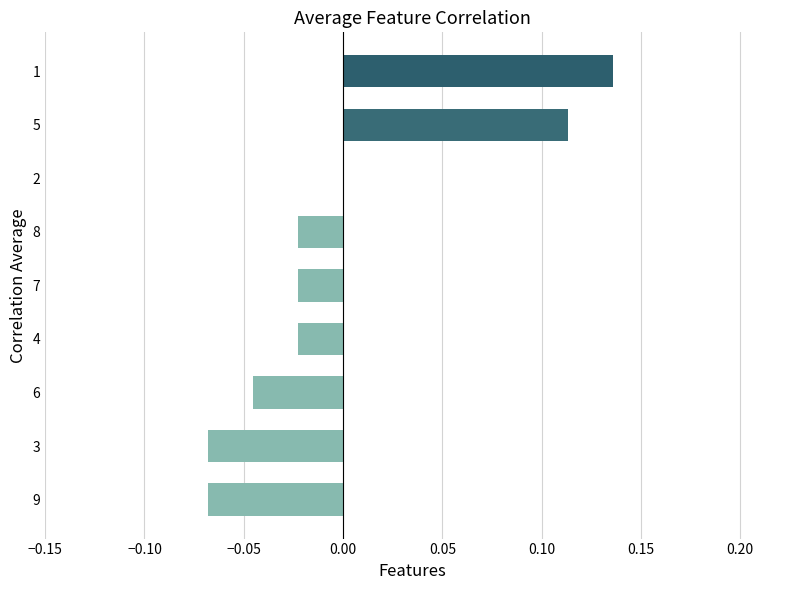

Where is the data nearest to the value 0?

2